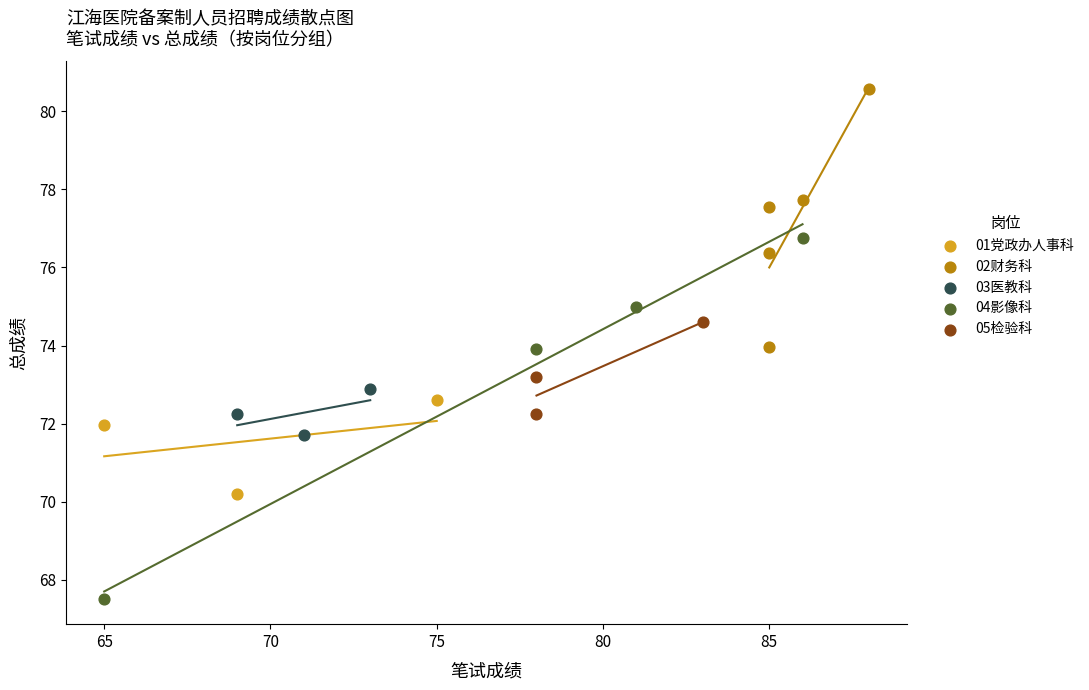

What are all the series names shown in the legend?

01党政办人事科, 02财务科, 03医教科, 04影像科, 05检验科